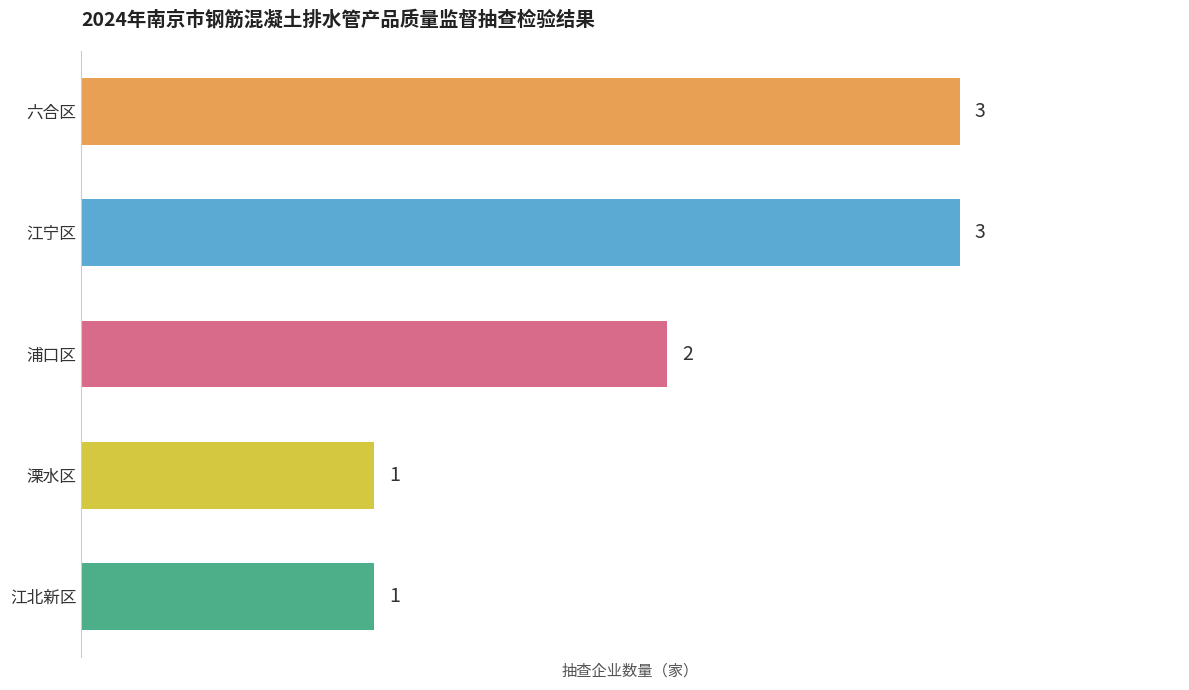

How many bars are there in total?

5